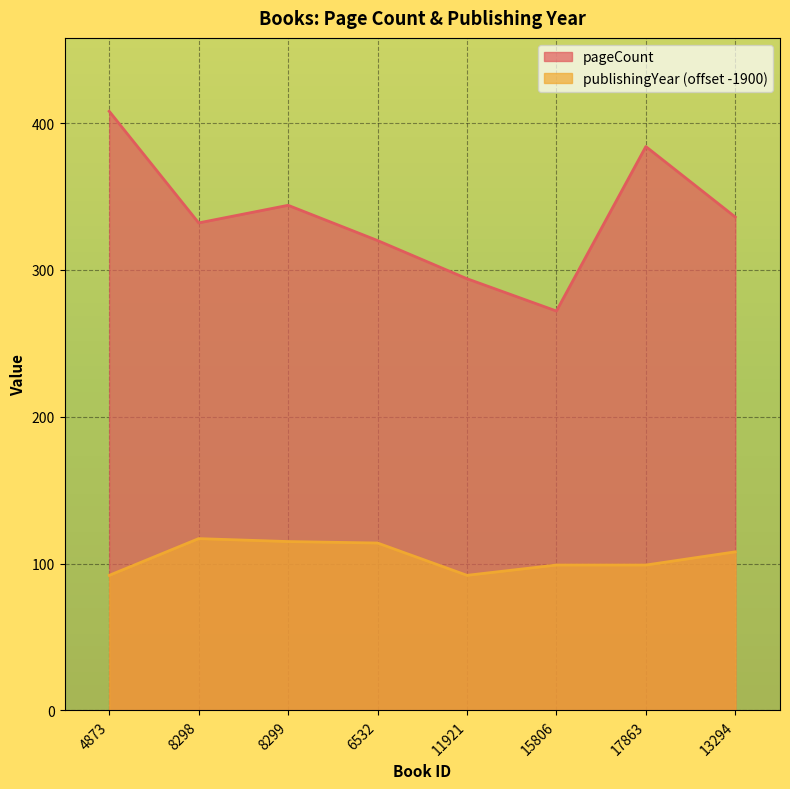

Which series has the largest total across all categories?

pageCount